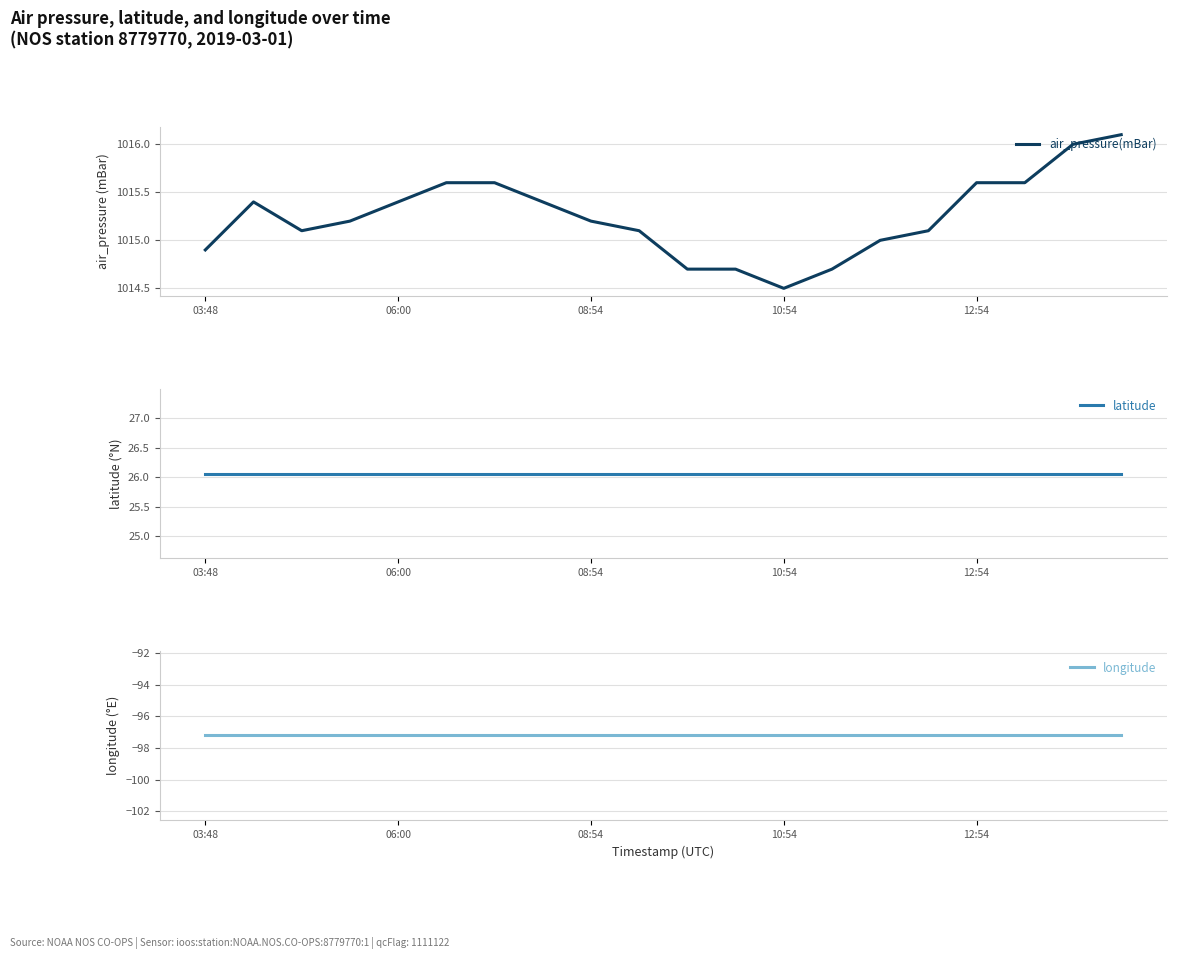

True or false: air_pressure(mBar) has a value of 1015.6 at 12:54.

True